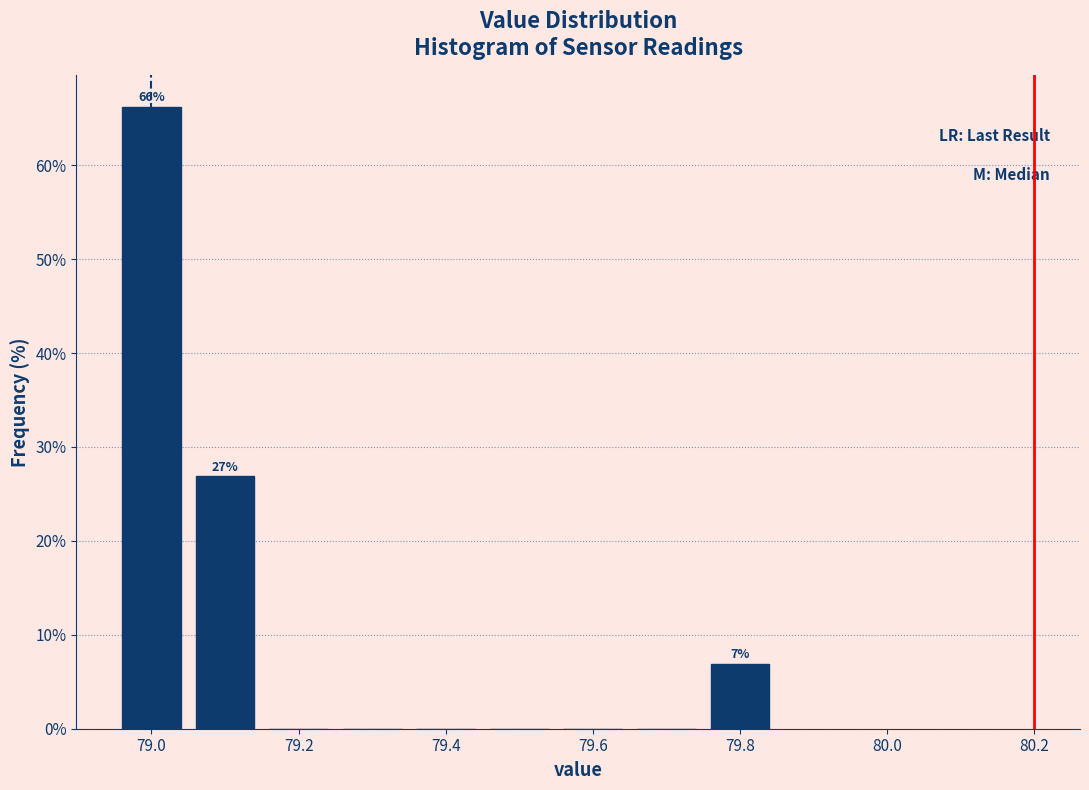

Which range on the x-axis has the tallest bar?

78.95 to 79.05